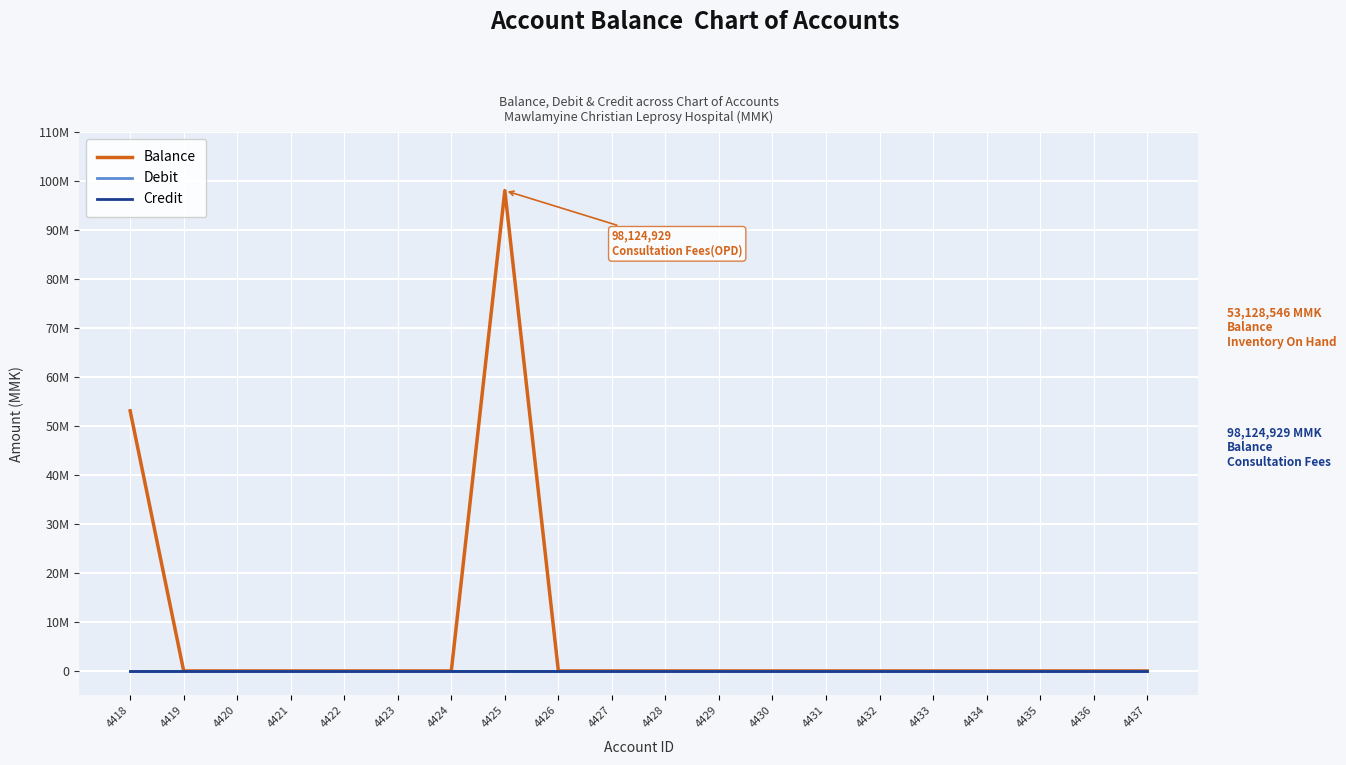

Between 4425 and 4433, which is larger?

4425